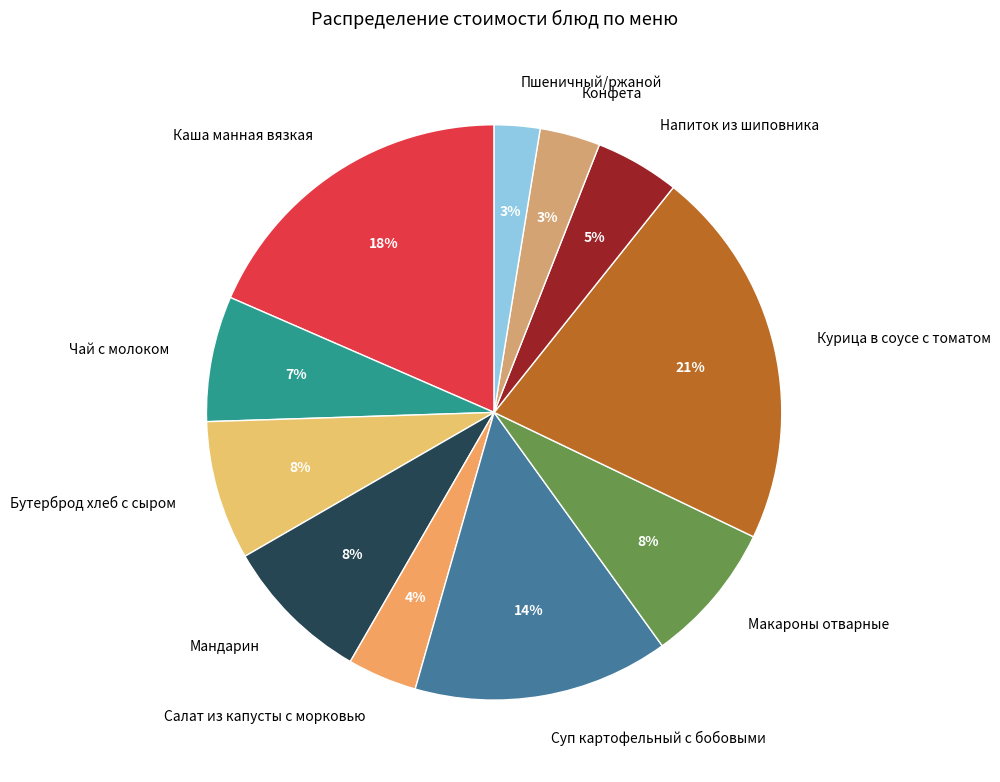

Do Каша манная вязкая and Курица в соусе с томатом together represent more than half of the pie?

No